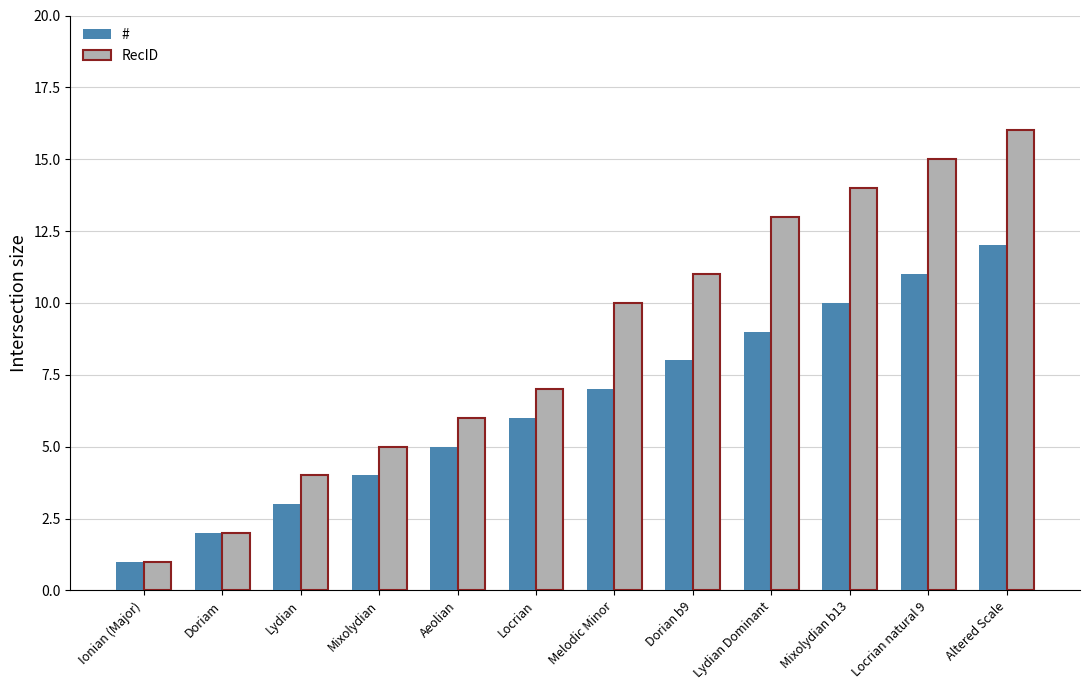

What is the value of the RecID bar at the 3rd from the left?

4